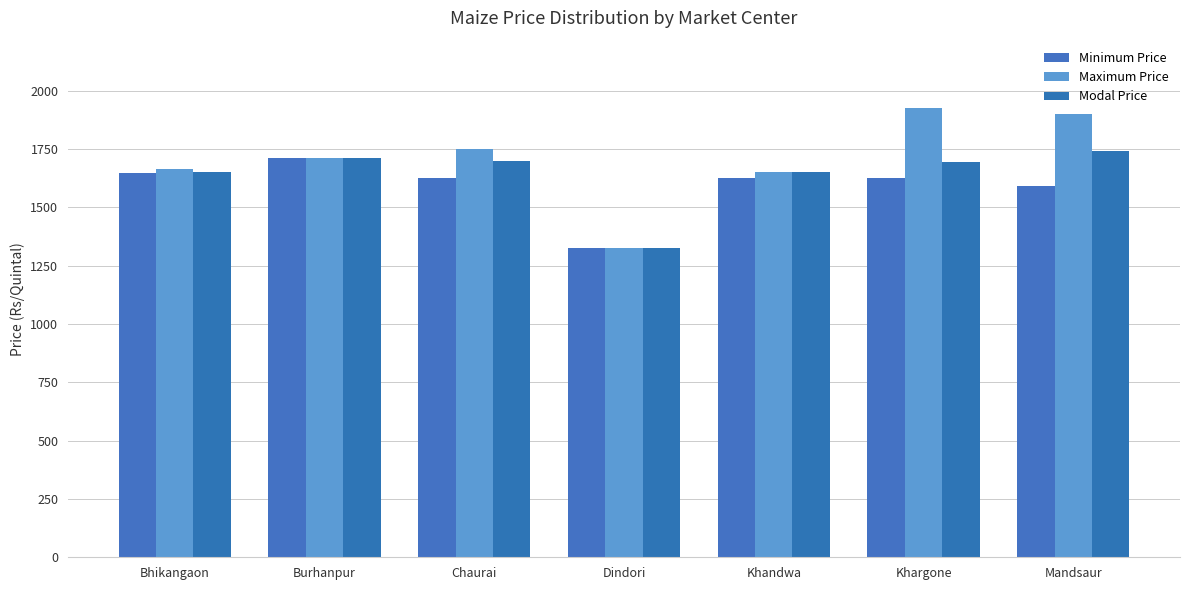

Rank the series at Burhanpur from highest to lowest value.

Minimum Price, Maximum Price, Modal Price